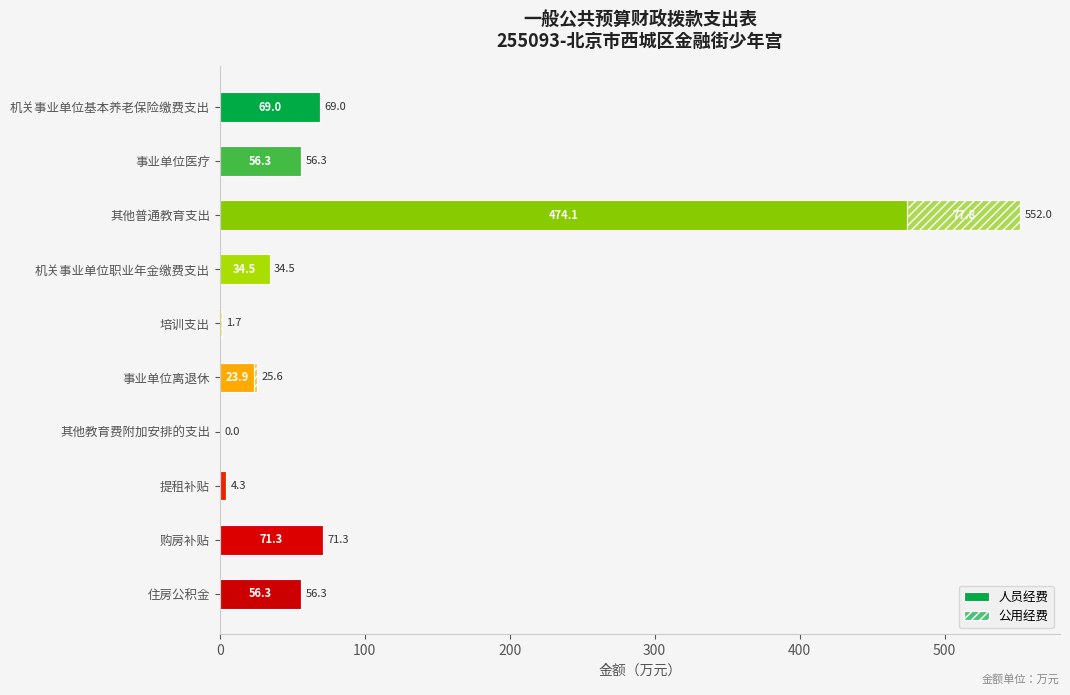

How many positive values does the 人员经费 series have?

8